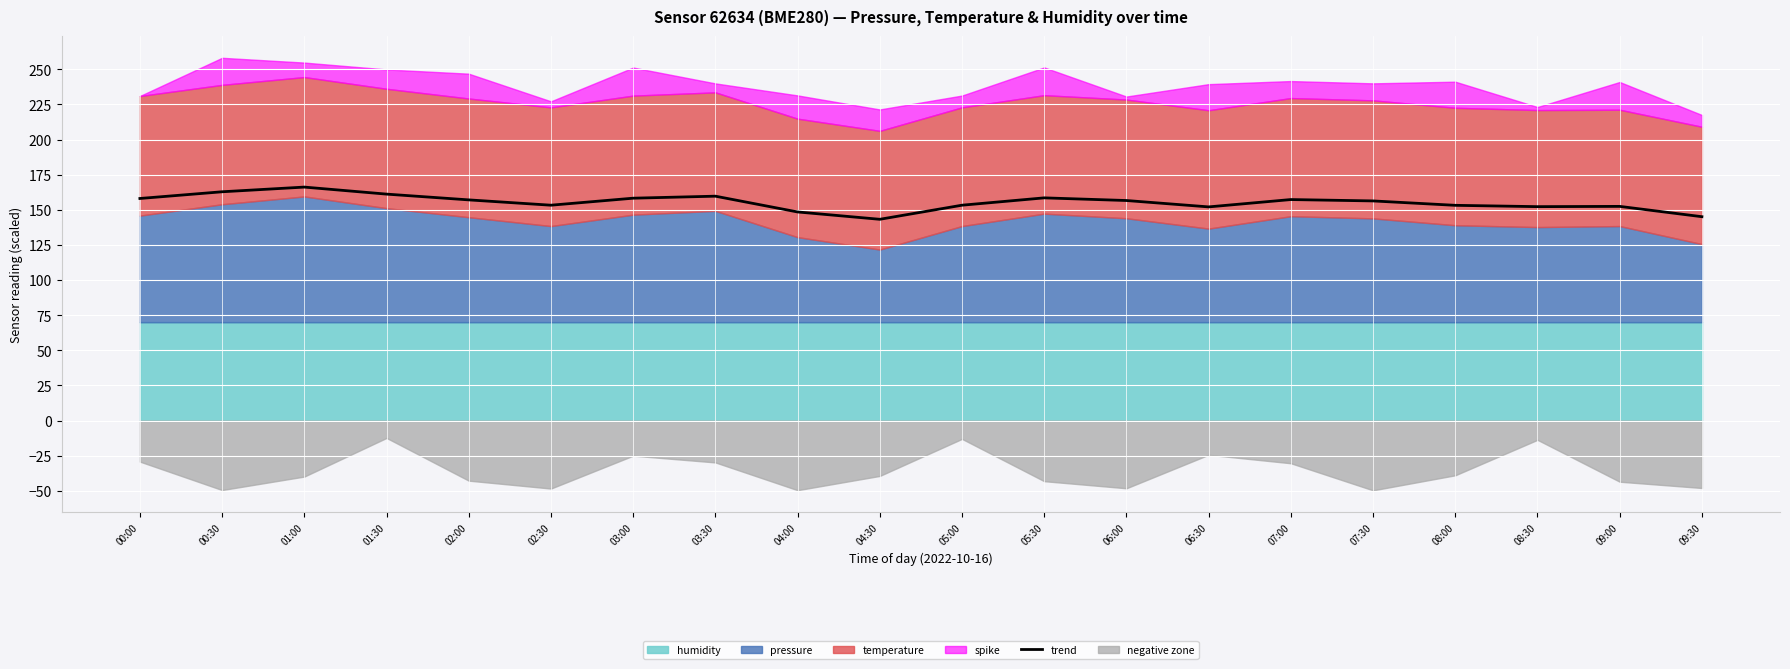

What is the label of the 9th point from the left?

04:00